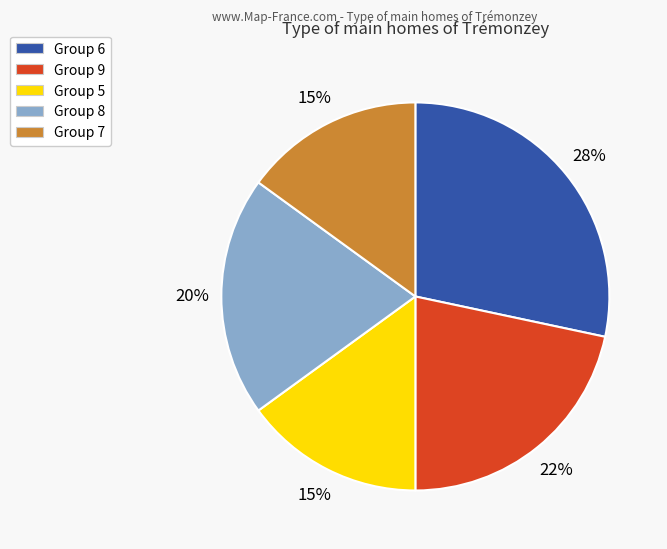

Is there a majority slice in this chart?

No